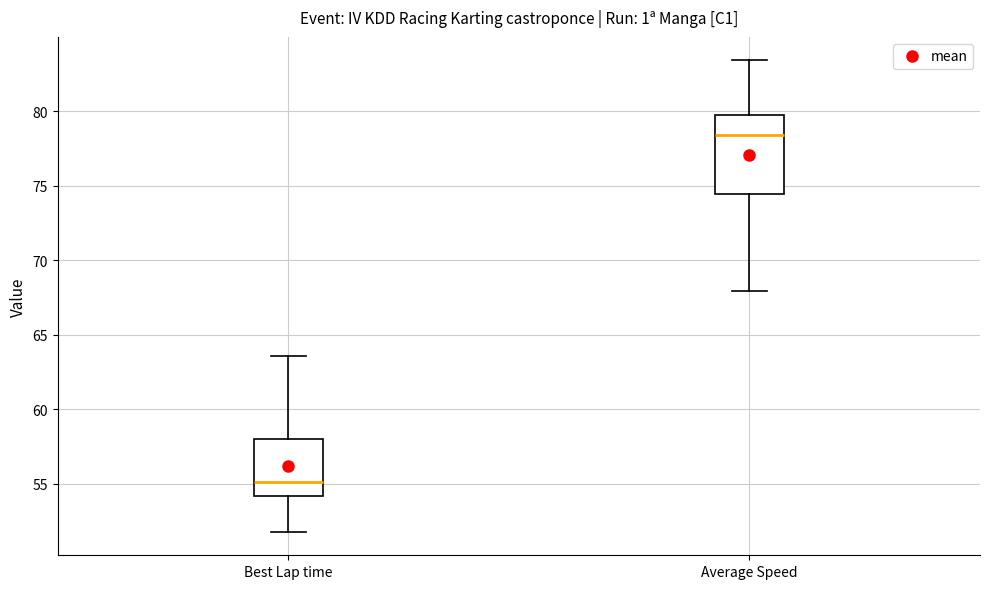

Reading left to right, read every box against the y-axis: the position of its median line, the range the box covers, and the ends of its whiskers. The values are not printed on the chart, so give them approximately, as read against the axis.

Best Lap time: median 55.0, box 54.0 to 58.0, whiskers 52.0 to 63.5
Average Speed: median 78.5, box 74.5 to 79.5, whiskers 68.0 to 83.5